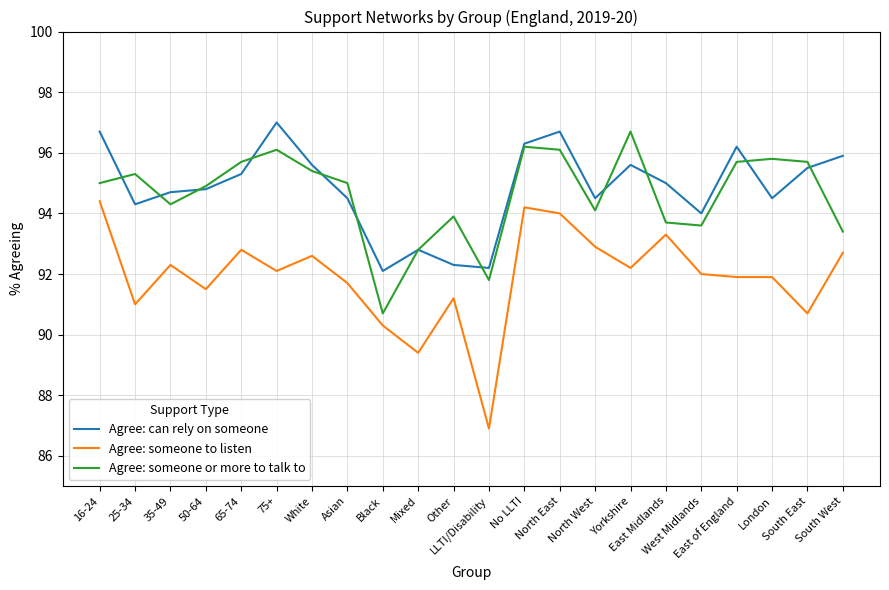

What is the lowest value of the Agree: someone or more to talk to series?

90.7